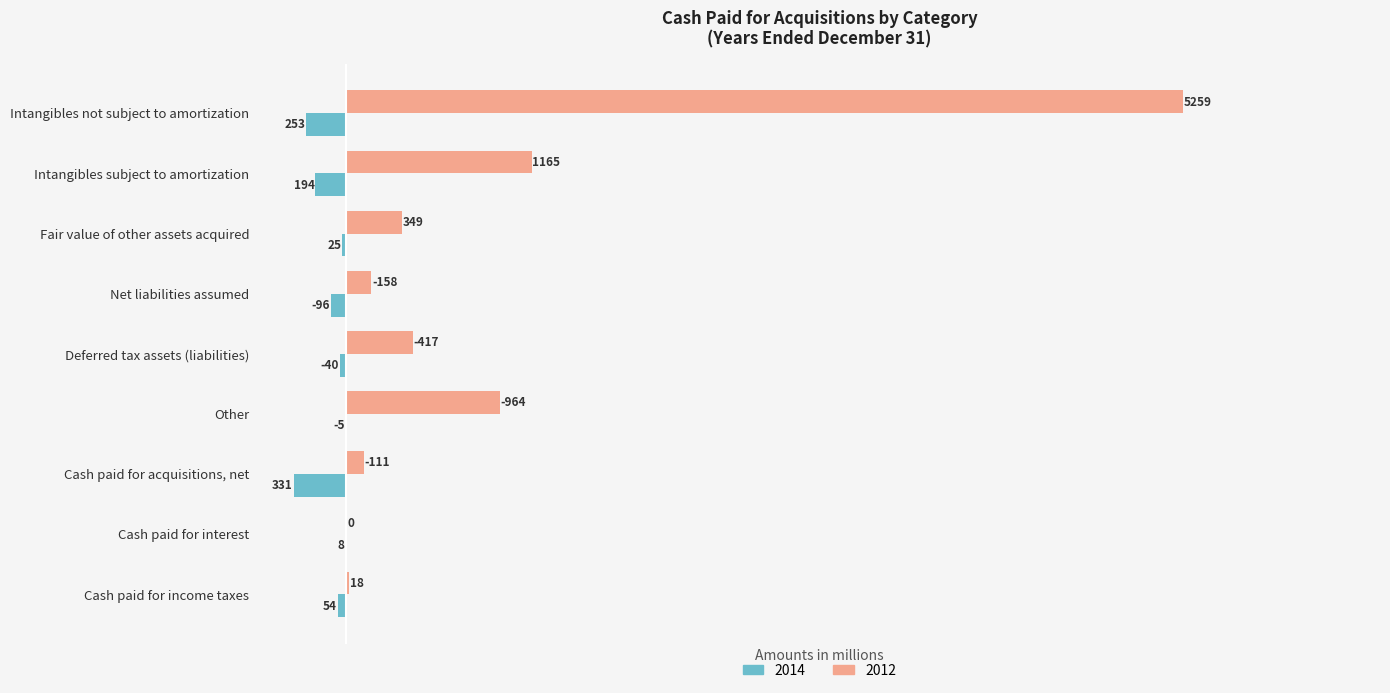

Rank the series by their average value, from highest to lowest.

2012, 2014